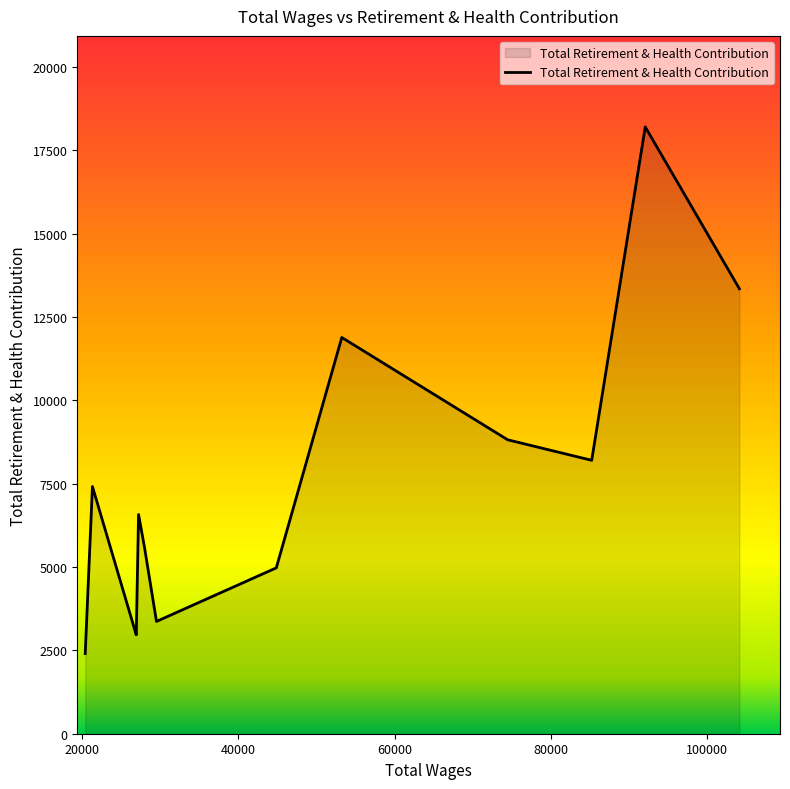

What is the maximum value shown in the chart?

18207